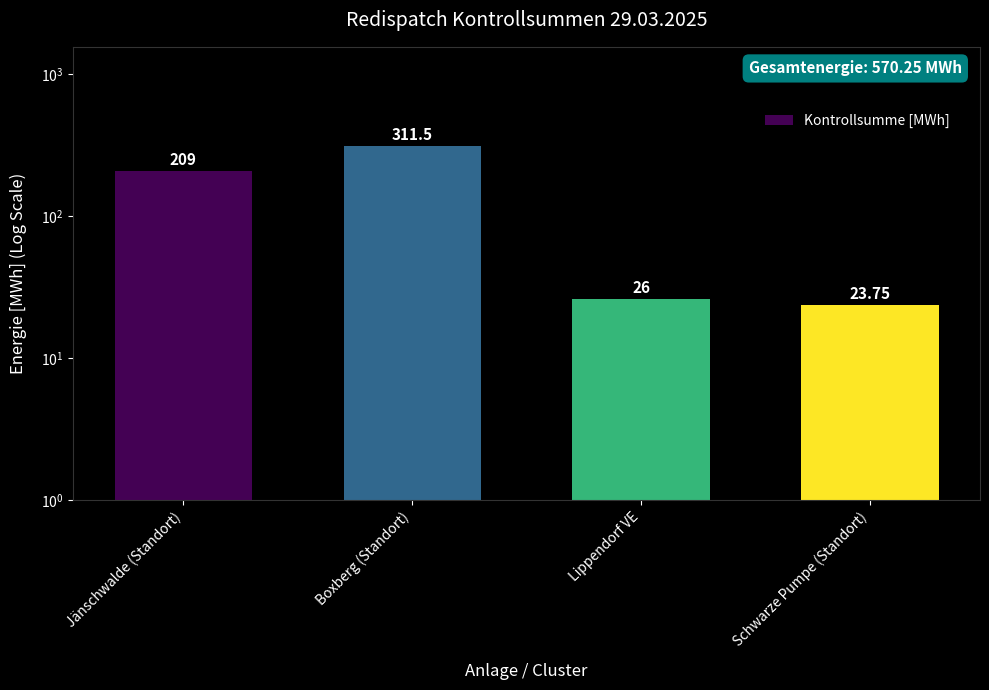

What is the value of the 2nd bar from the left?

311.5